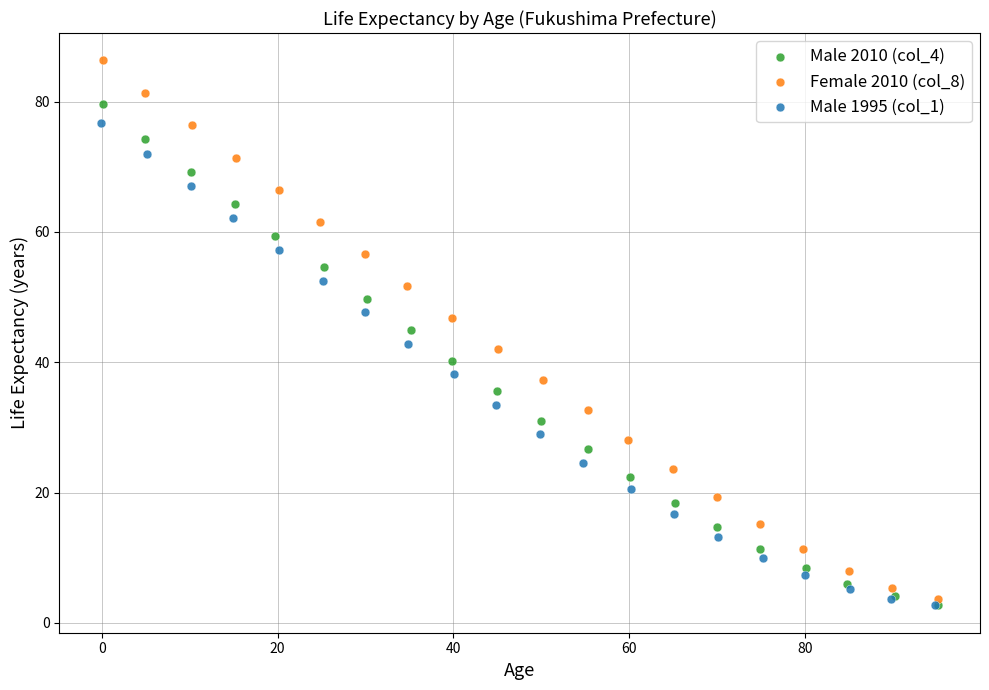

Which series has the widest spread of Y values?

Female 2010 (col_8)